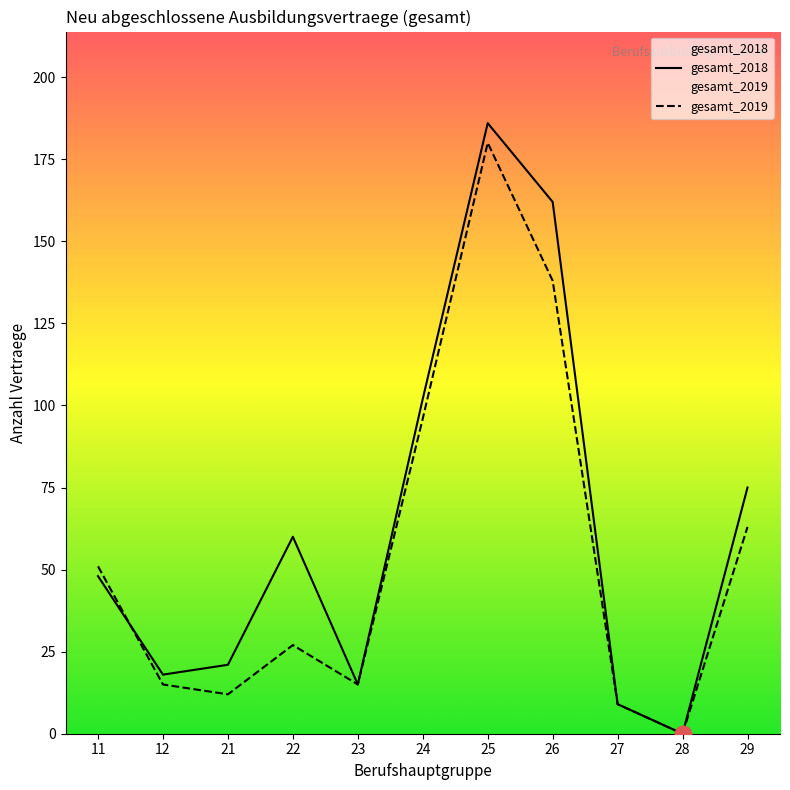

How many values in gesamt_2018 are above zero?

10